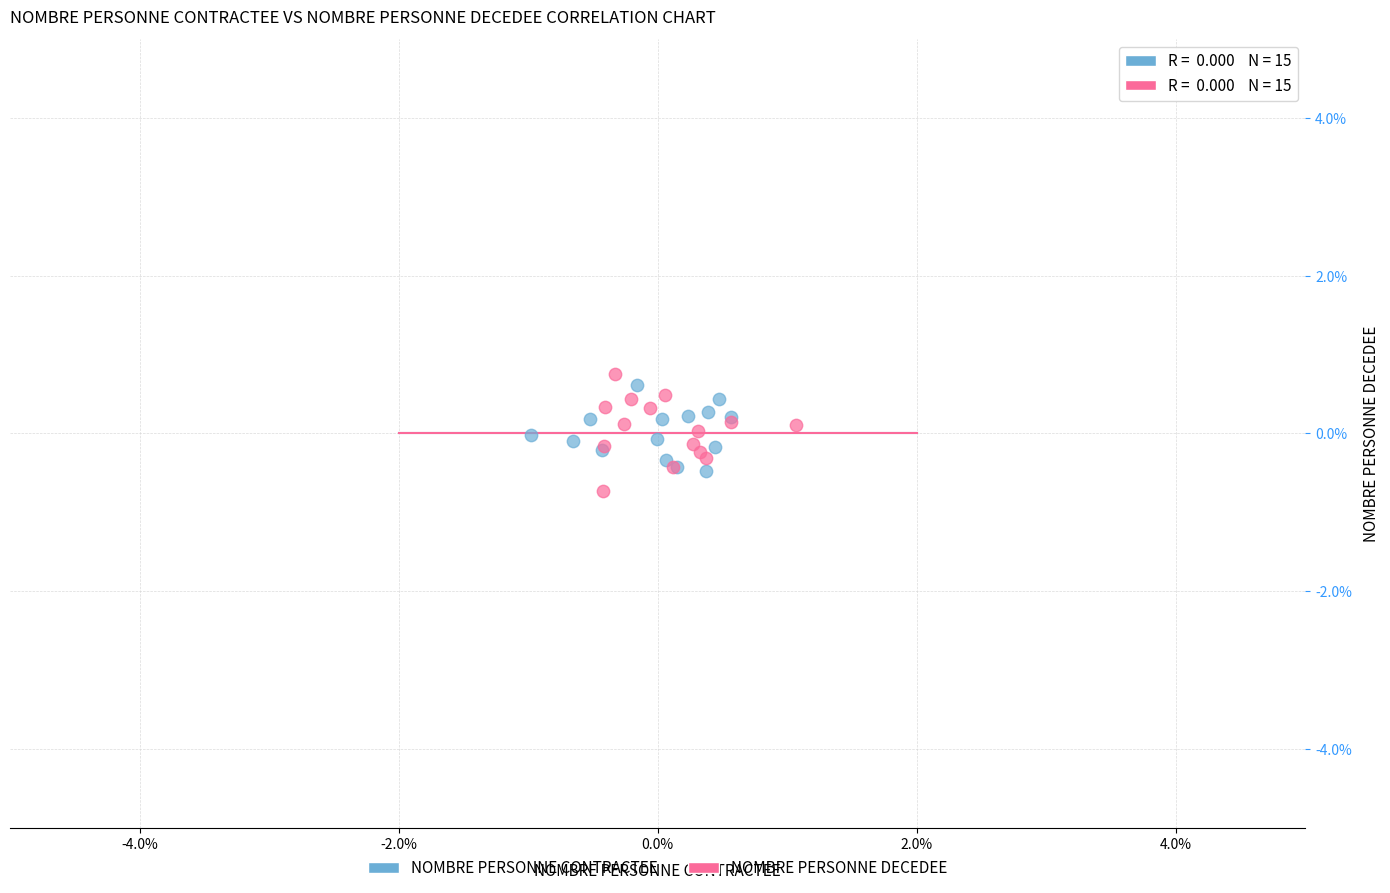

Which series has the largest Y range (max minus min)?

NOMBRE PERSONNE DECEDEE